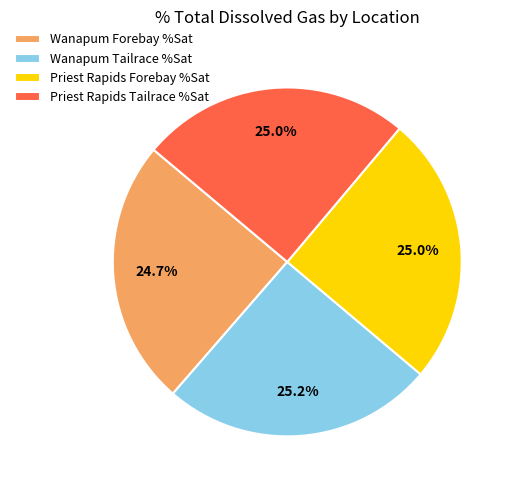

What portion of the pie excludes Priest Rapids Tailrace %Sat?

75.0%